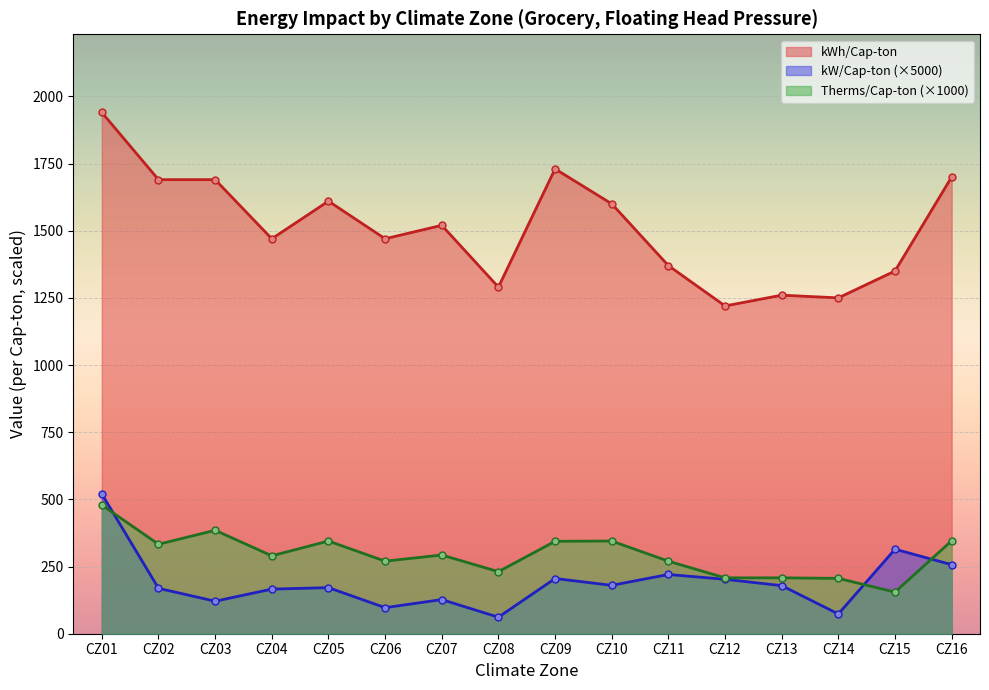

In kWh/Cap-ton line, how many points are higher than both neighbors (excluding endpoints)?

4